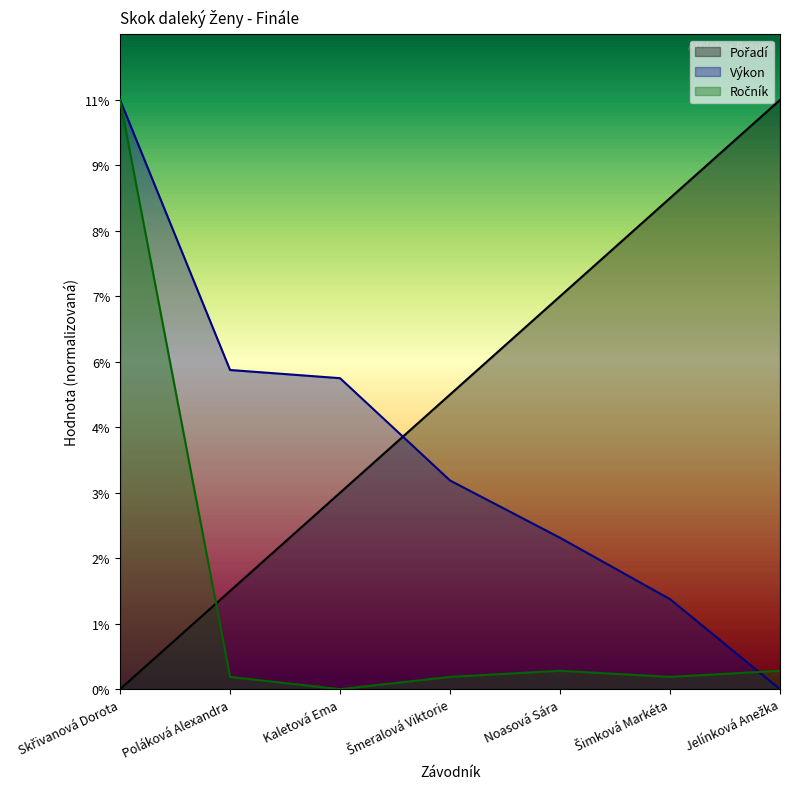

Which series has the largest total across all categories?

Pořadí